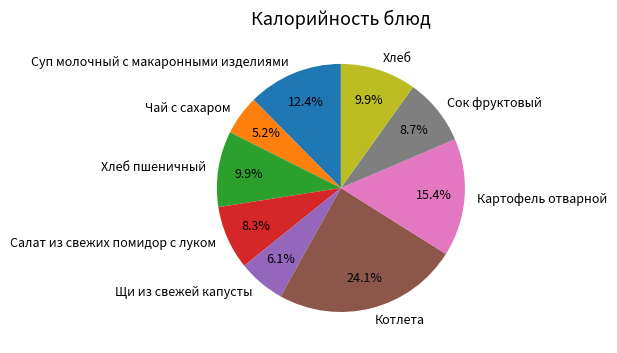

What portion of the pie excludes Хлеб пшеничный?

90.1%